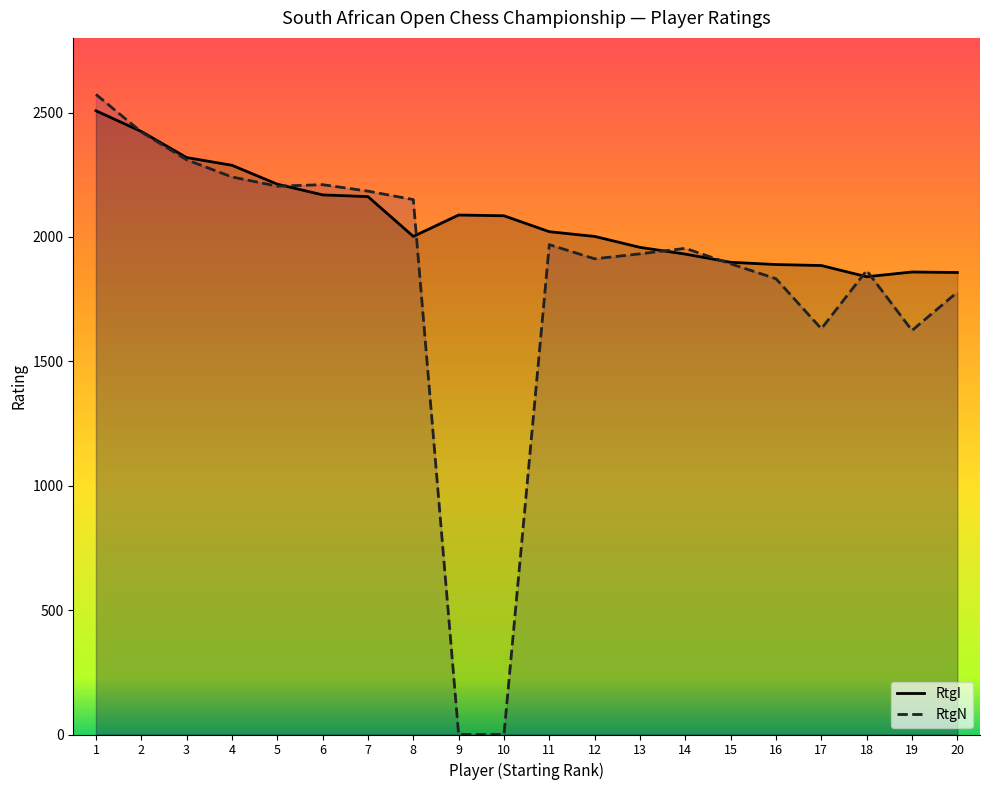

Read the RtgN value at 6.

2210